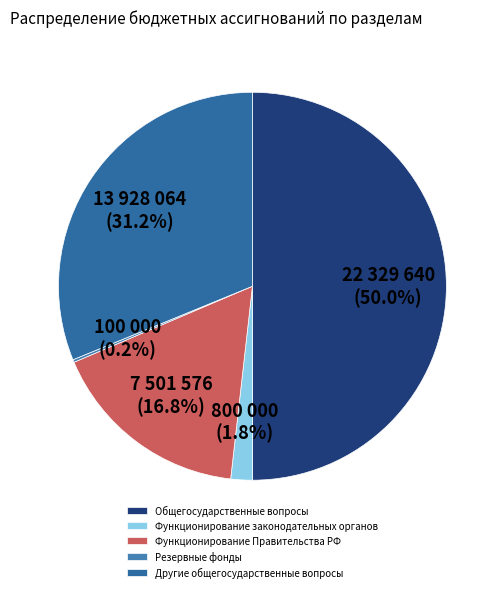

What is the smallest slice in the pie chart?

Резервные фонды